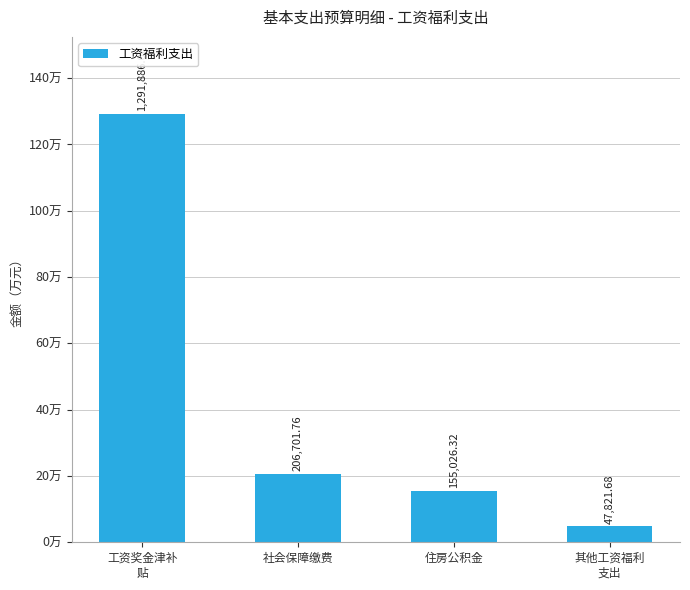

What is the greatest value displayed?

1291886.0